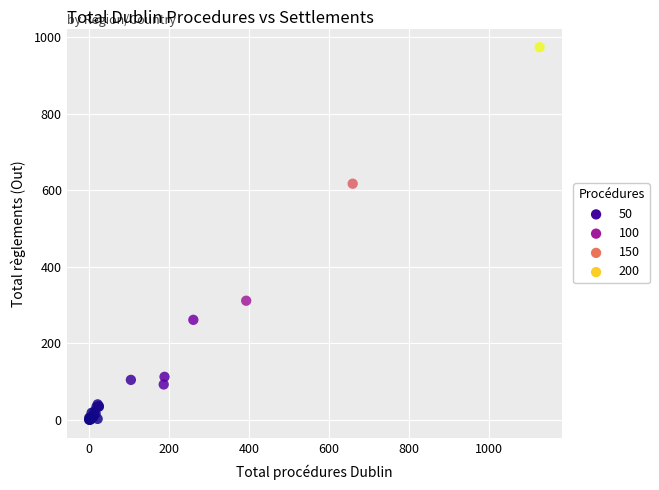

What Y value in the scatter plot is closest to 487?

617